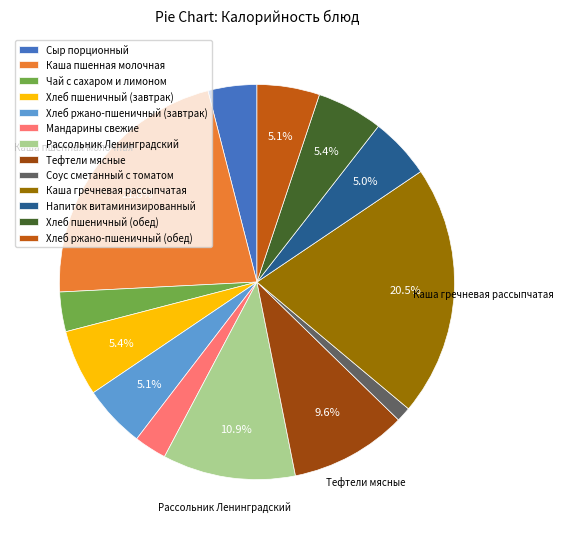

To the nearest percent, what portion does Чай с сахаром и лимоном represent?

3%